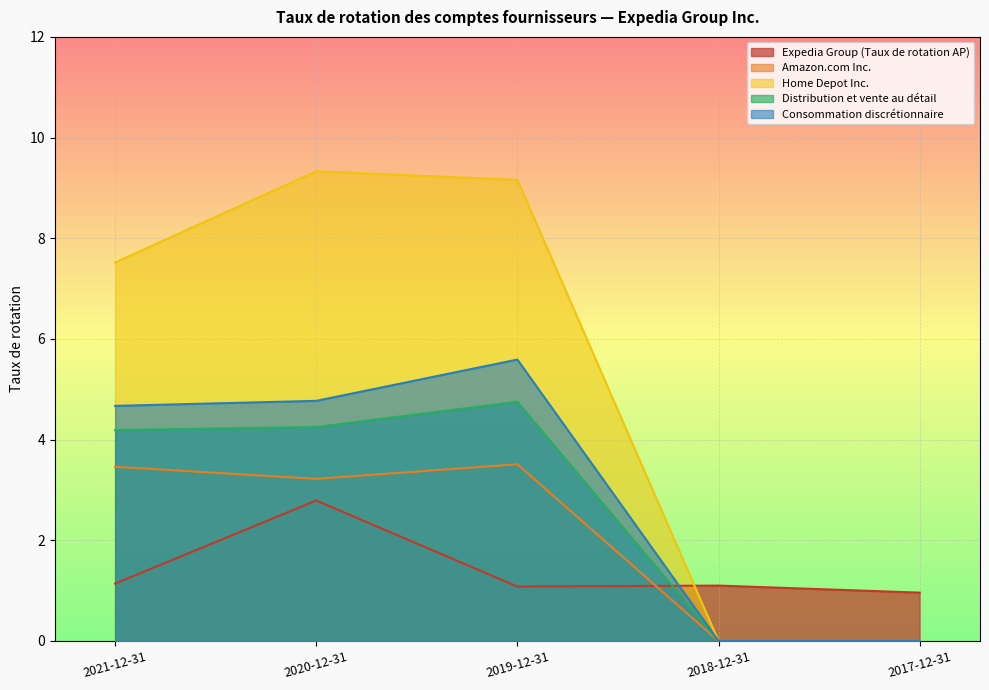

Which series has the widest spread of values?

Home Depot Inc.